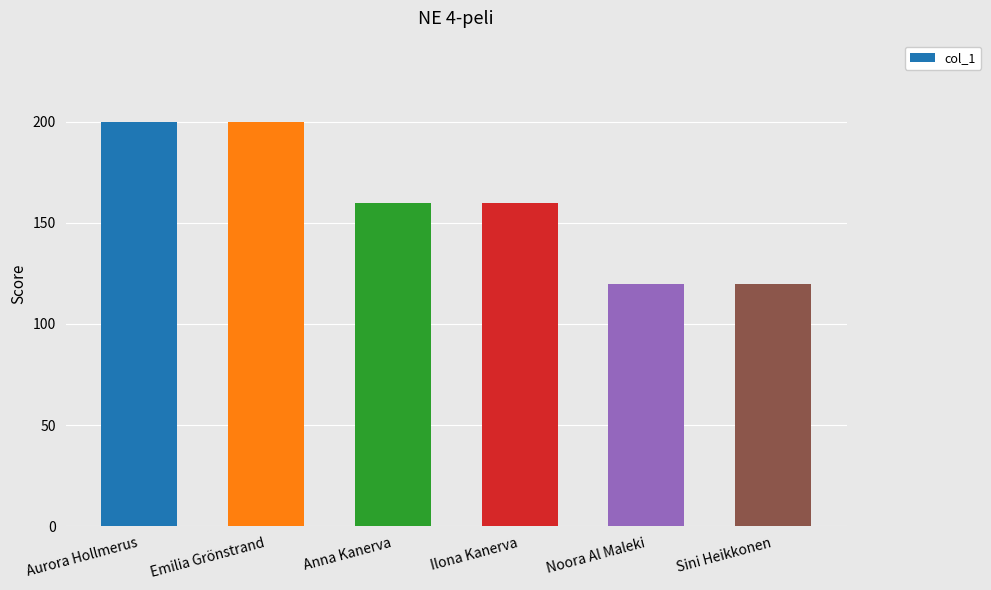

Is it true that the value at Aurora Hollmerus is 200?

True